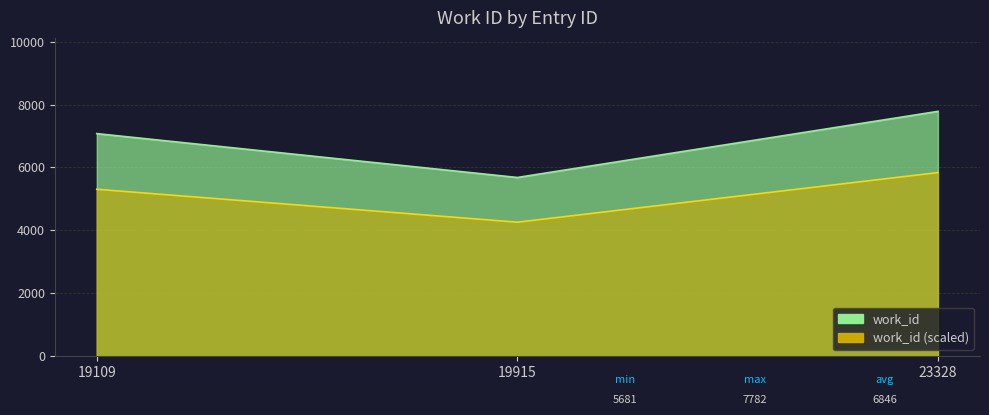

Rank the categories by value from lowest to highest.

19915, 19109, 23328